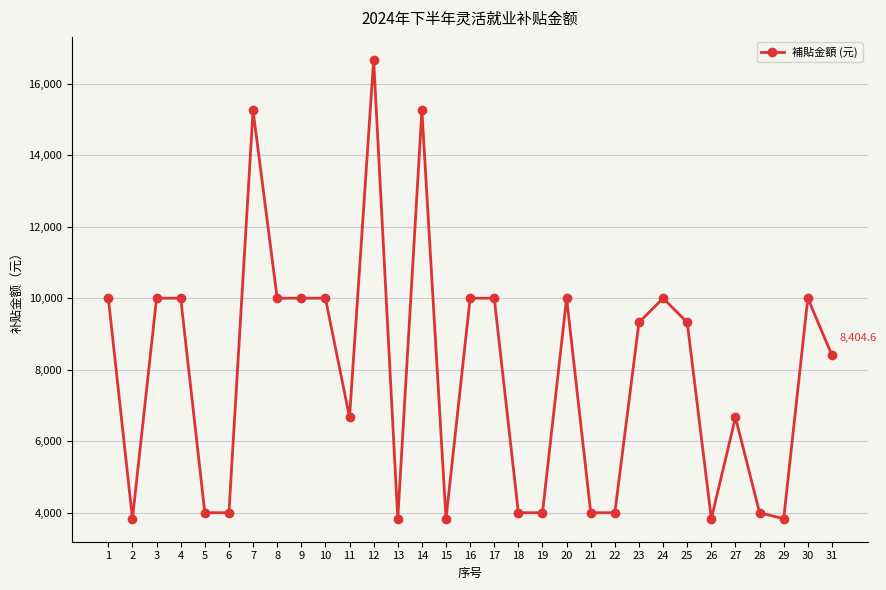

Reading right to left, list all the values displayed in this chart.

8404.6	9998.0	3829.6	3999.2	6665.6	3829.6	9319.6	9998.0	9319.6	3999.2	3999.2	9998.0	3999.2	3999.2	9998.0	9998.0	3829.6	15250.0	3829.6	16664.0	6665.6	9998.0	9998.0	9998.0	15250.0	3999.2	3999.2	9998.0	9998.0	3829.6	9998.0